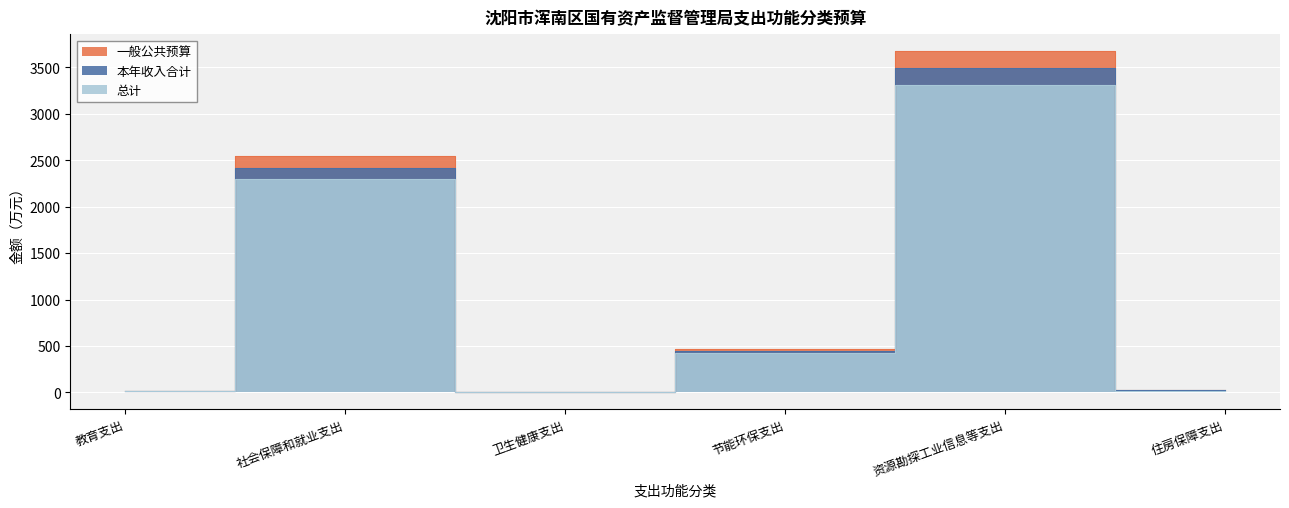

The value of 总计 at 社会保障和就业支出 is 3693.7. True or false?

False